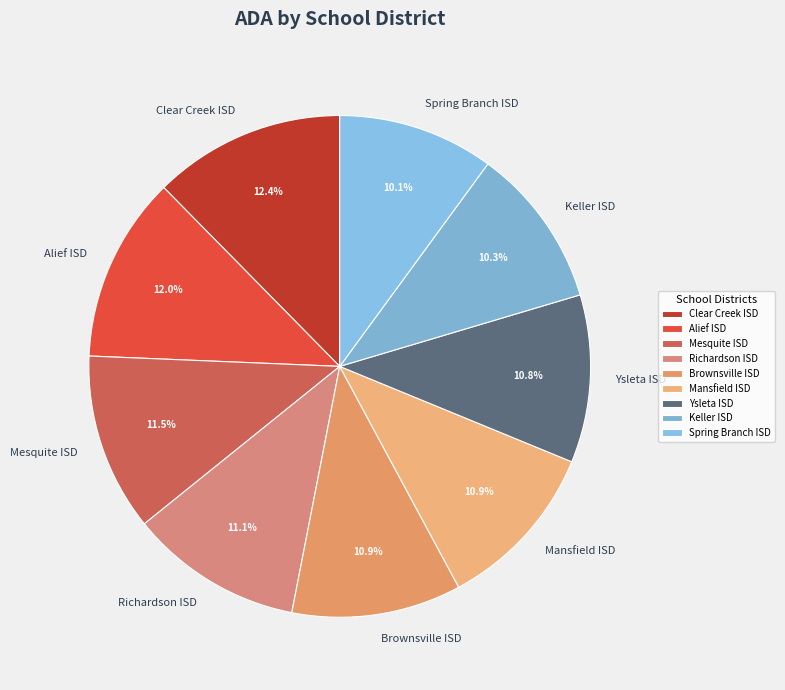

To the nearest percent, what percentage of the pie is Spring Branch ISD?

10%